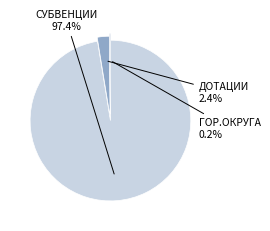

Is there a majority slice in this chart?

Yes